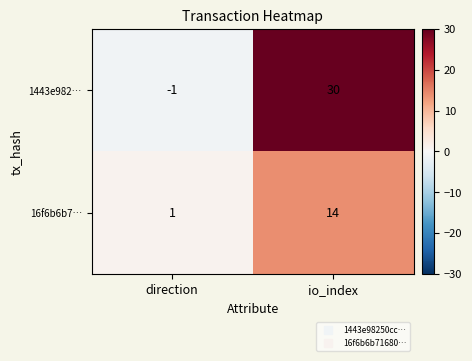

Which series changed the most between direction and io_index?

1443e982…